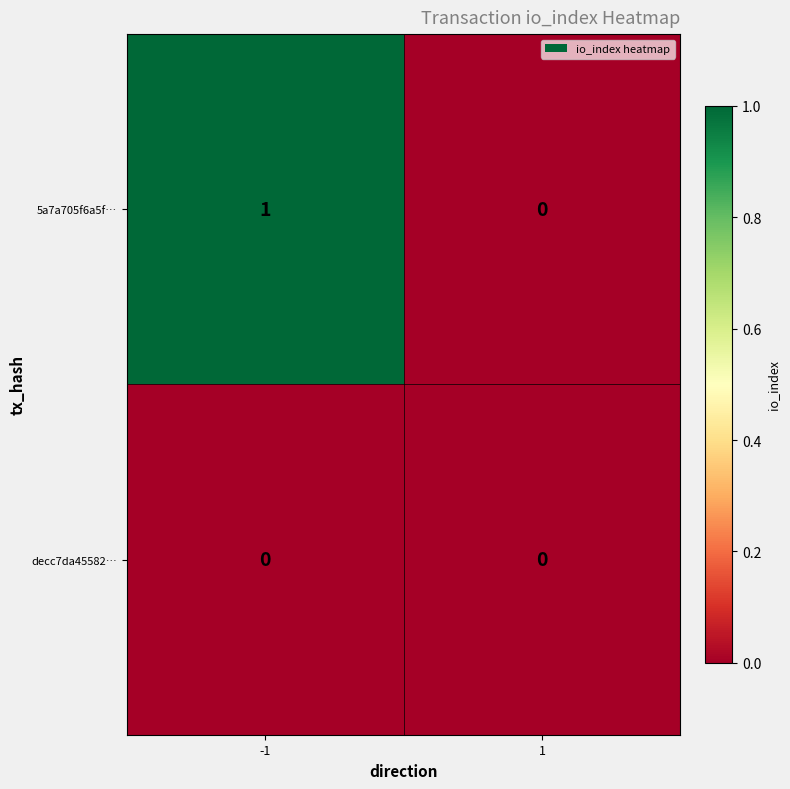

Rank the categories by 5a7a705f6a5f… value from lowest to highest.

1, -1